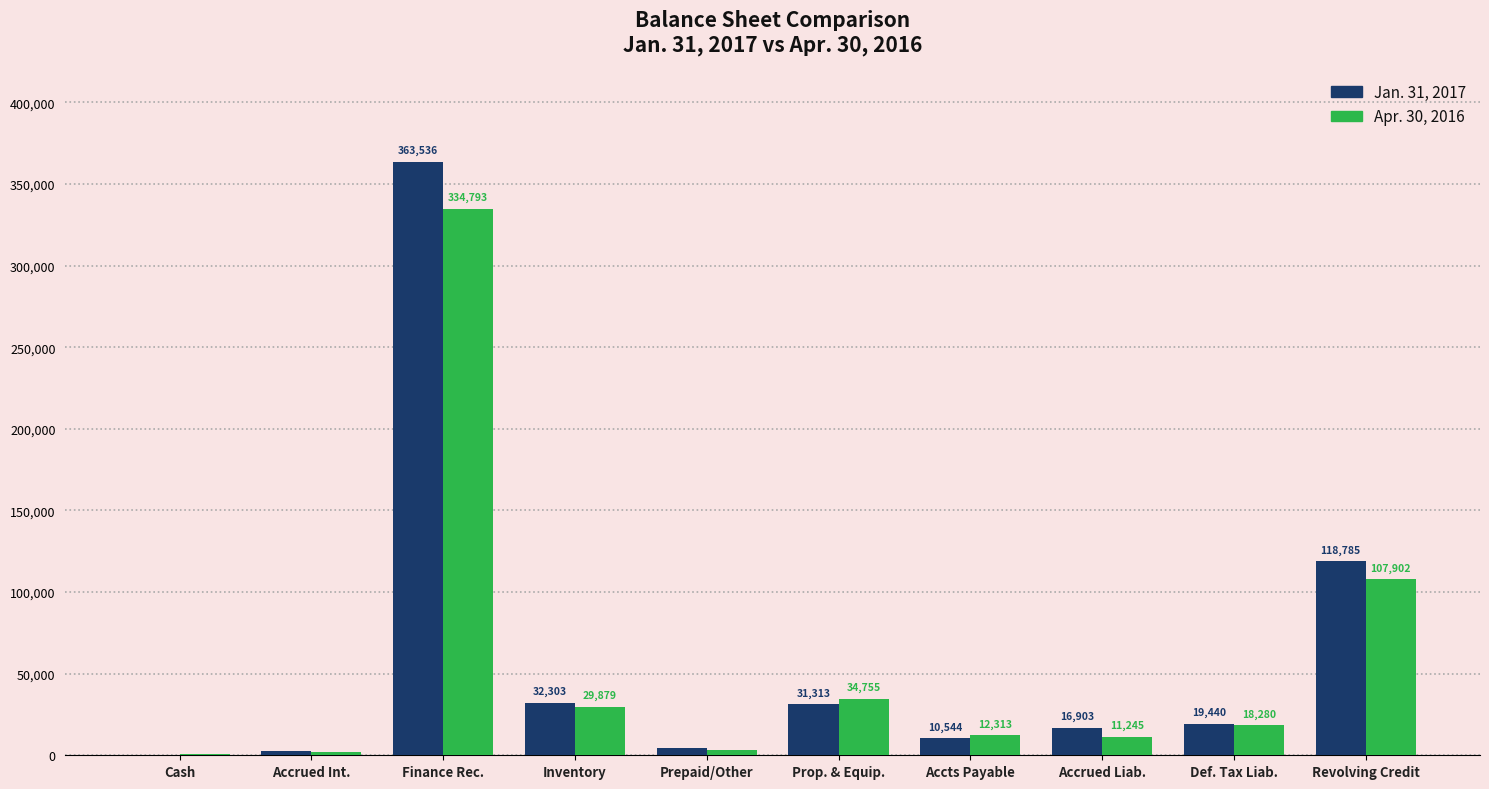

Which series has the largest total across all categories?

Jan. 31, 2017